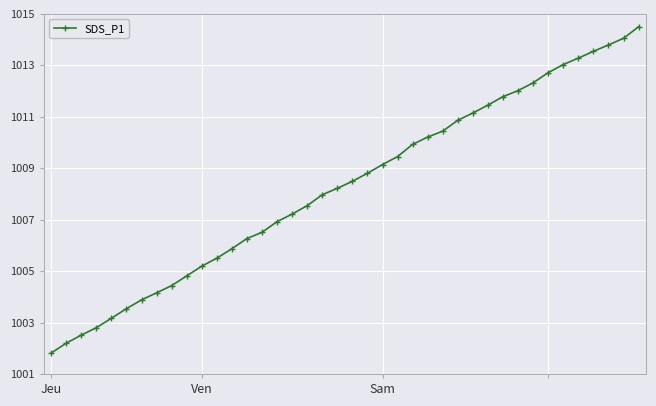

Does the chart have visible grid lines?

Yes